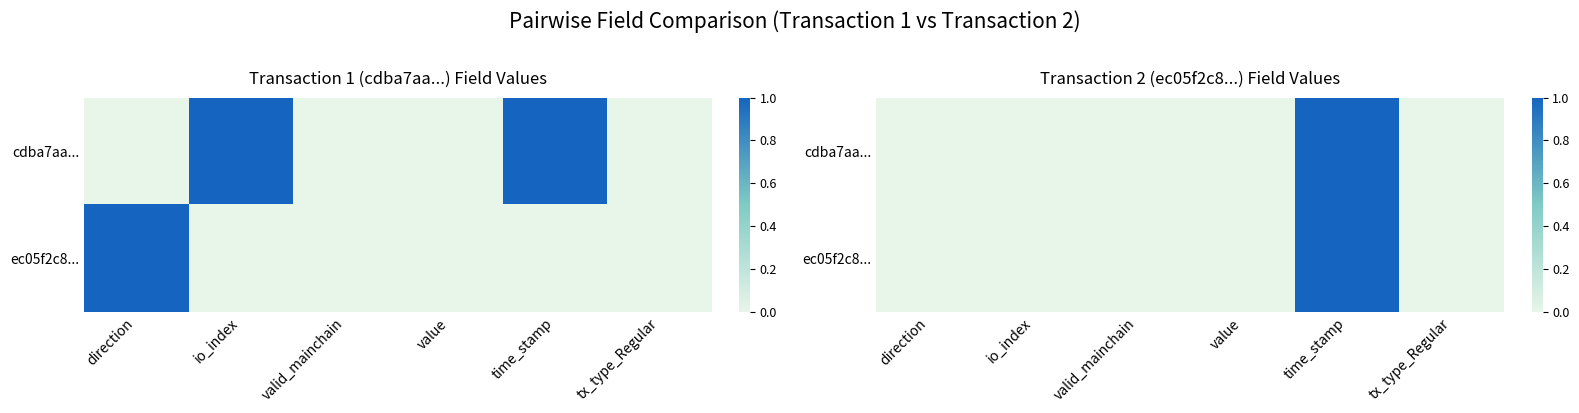

The ec05f2c8... series shows 1.4 at time_stamp. True or false?

False